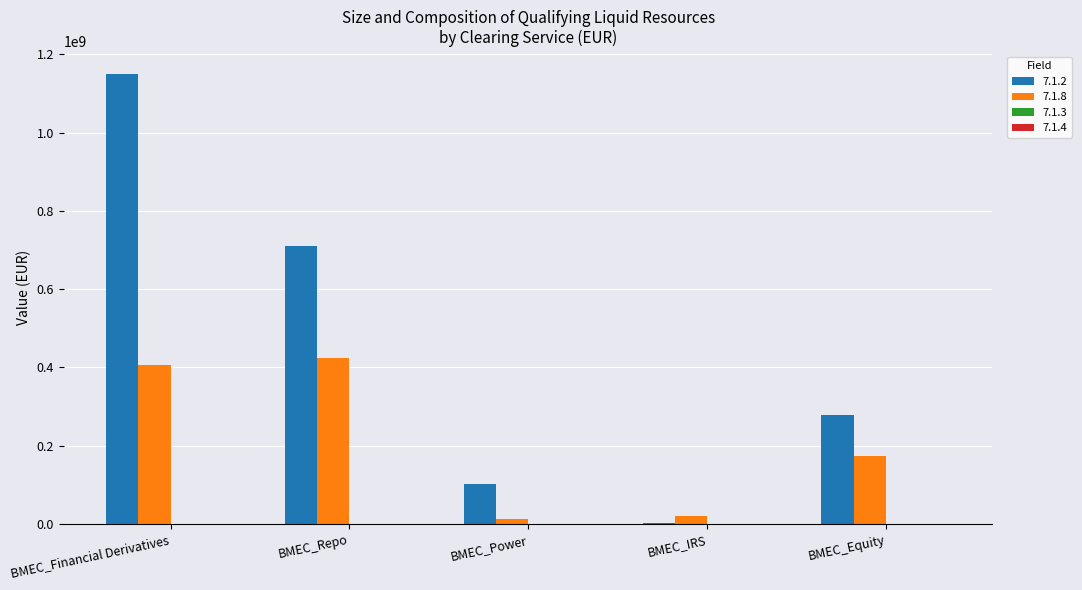

Which series has the largest total across all categories?

7.1.2